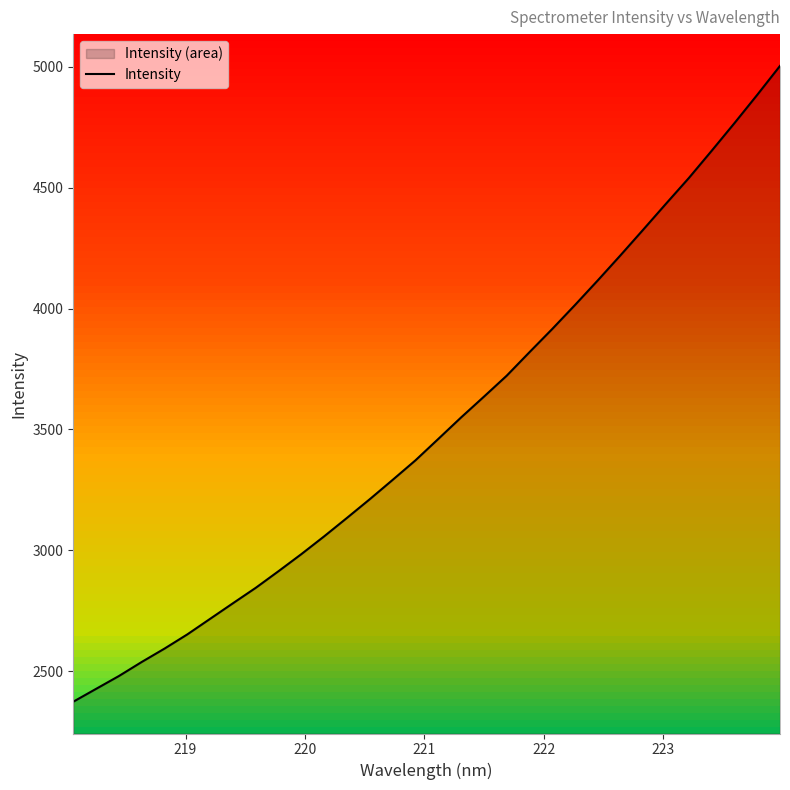

What is the maximum value for Intensity?

5002.6